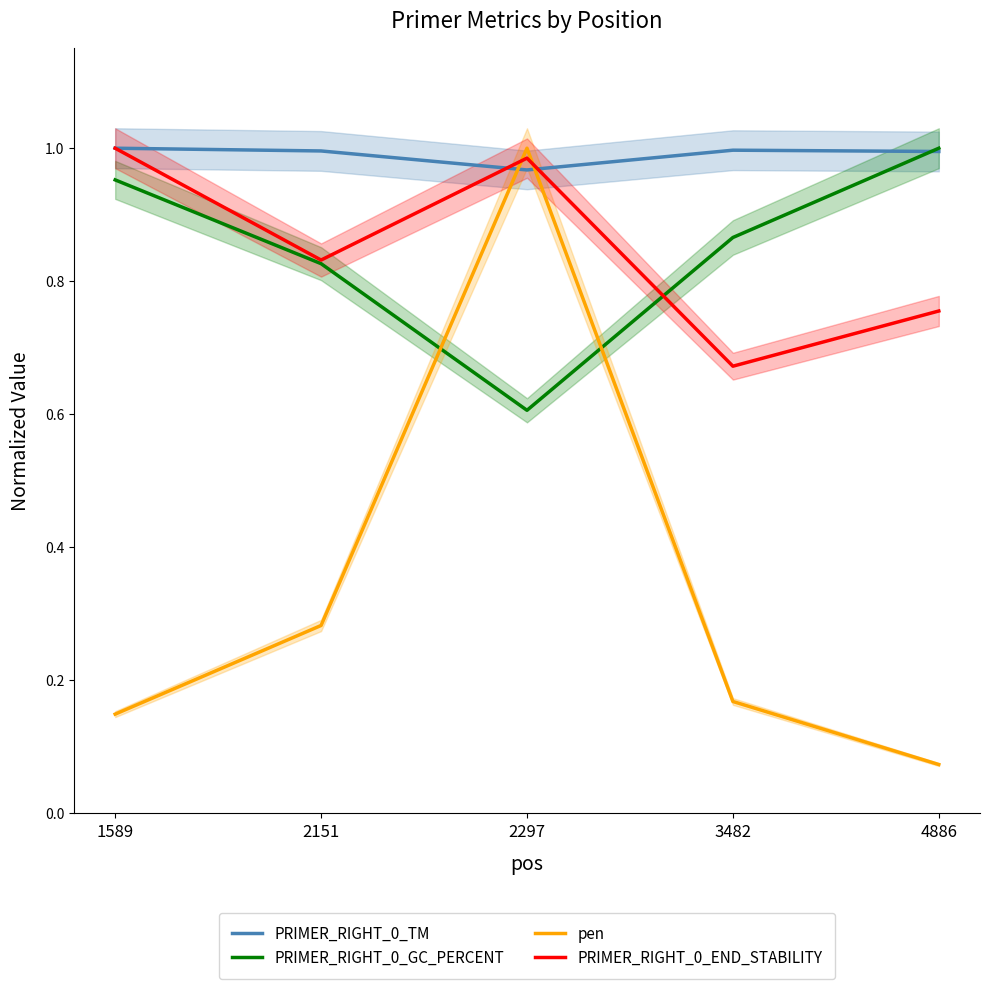

What is the difference between the second highest and minimum values in the PRIMER_RIGHT_0_GC_PERCENT series?

0.3